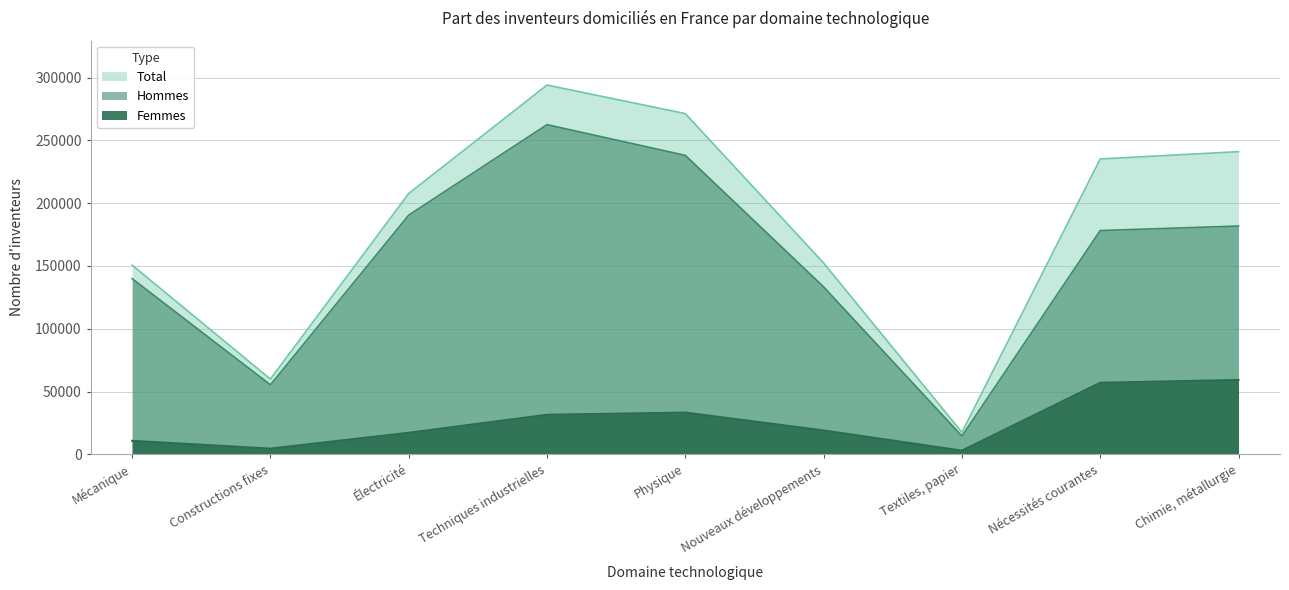

Is the value of Total at Physique greater than the value of Femmes at Constructions fixes?

Yes